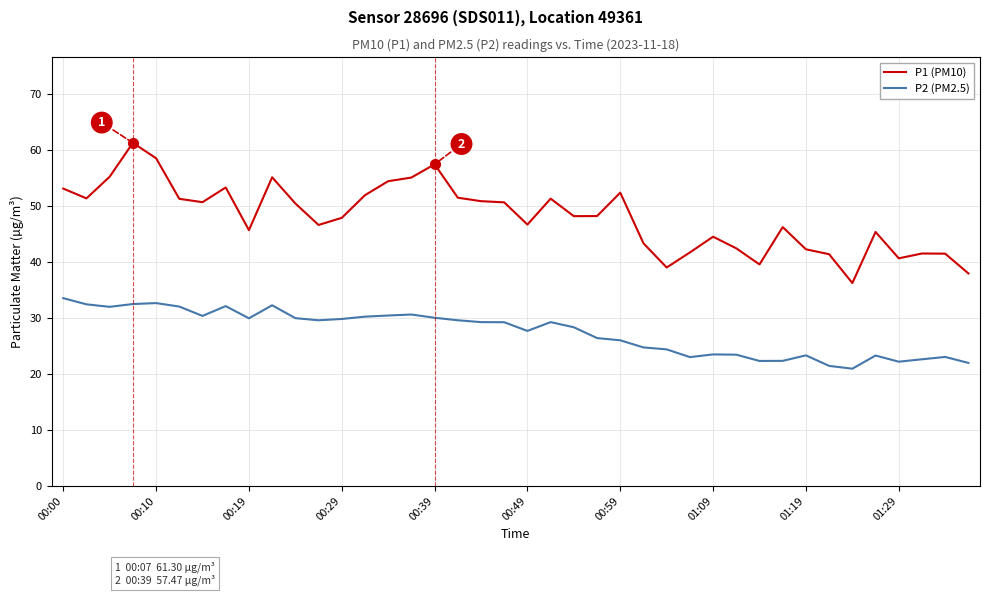

True or false: P2 (PM2.5) has more than 2 interior local peaks.

True